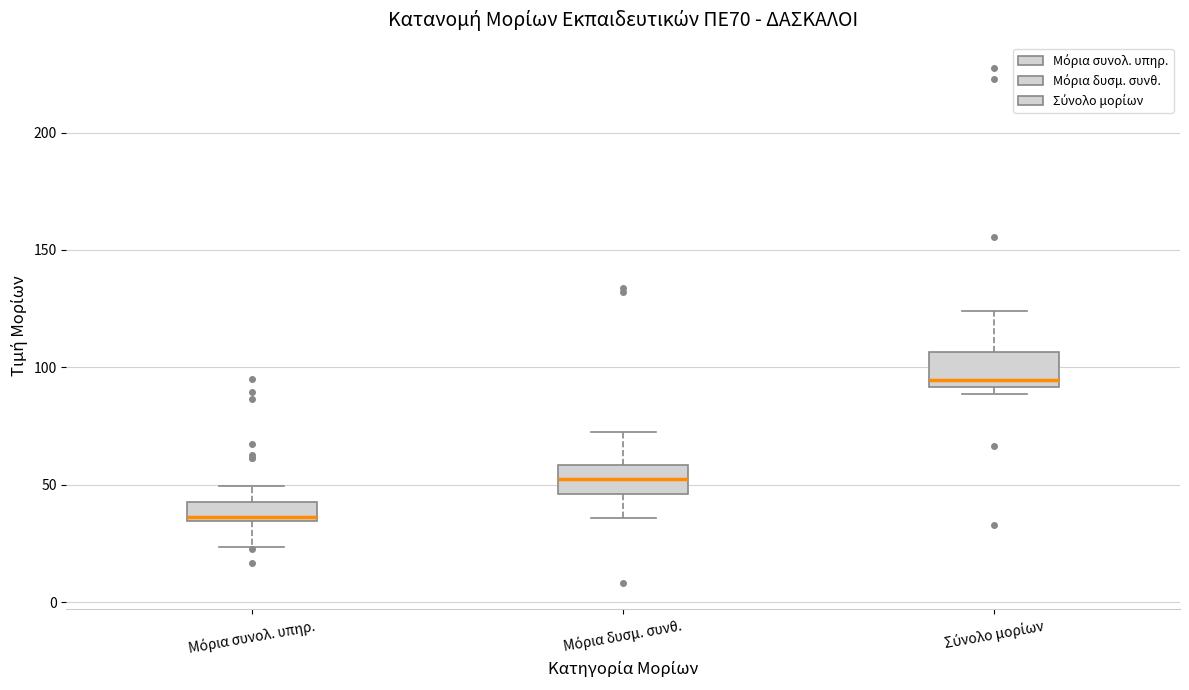

Which box's median line is the highest?

Σύνολο μορίων